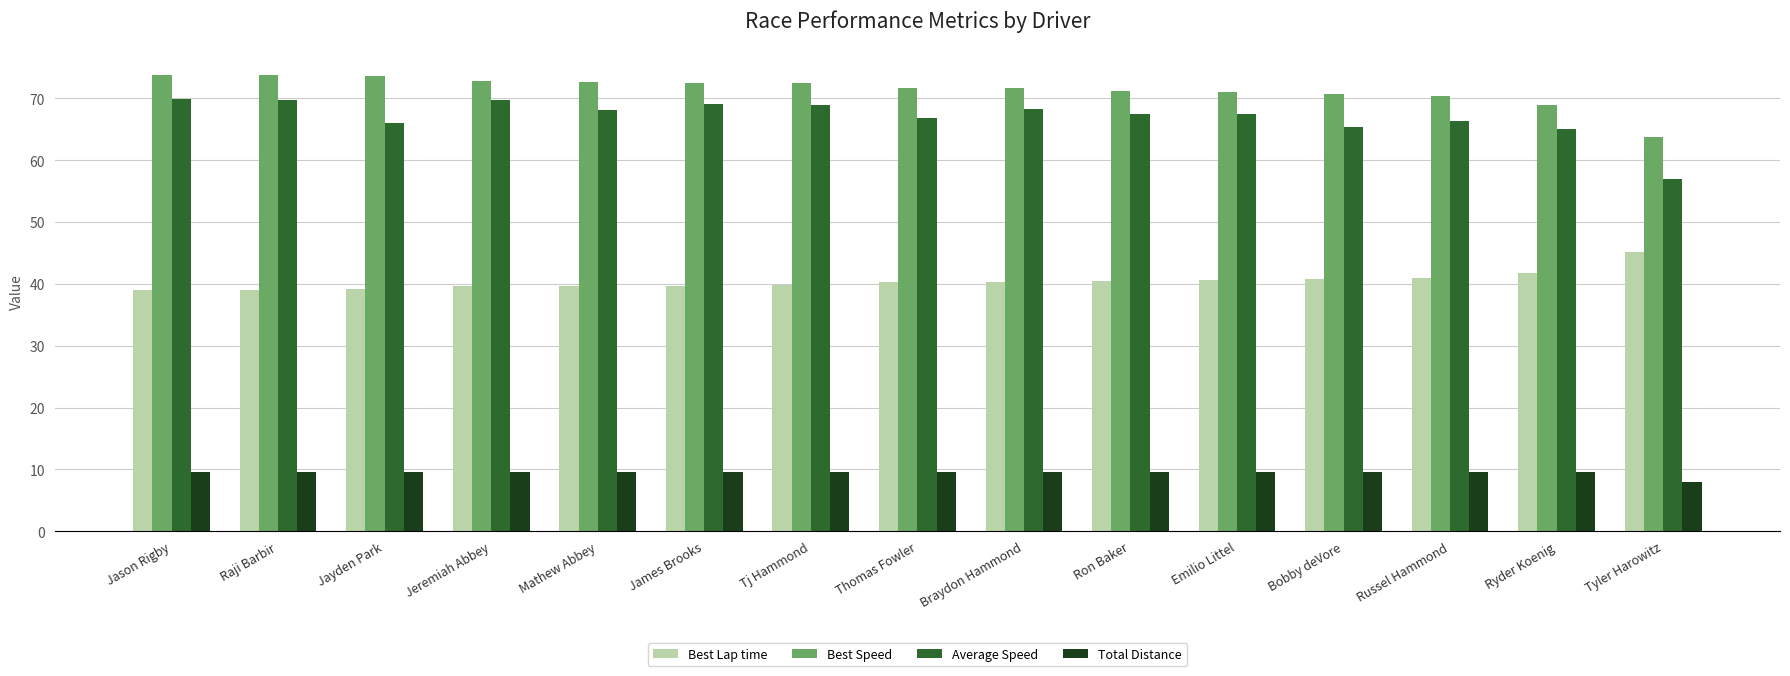

Is the value of Average Speed at Mathew Abbey greater than the value of Best Lap time at Tyler Harowitz?

Yes